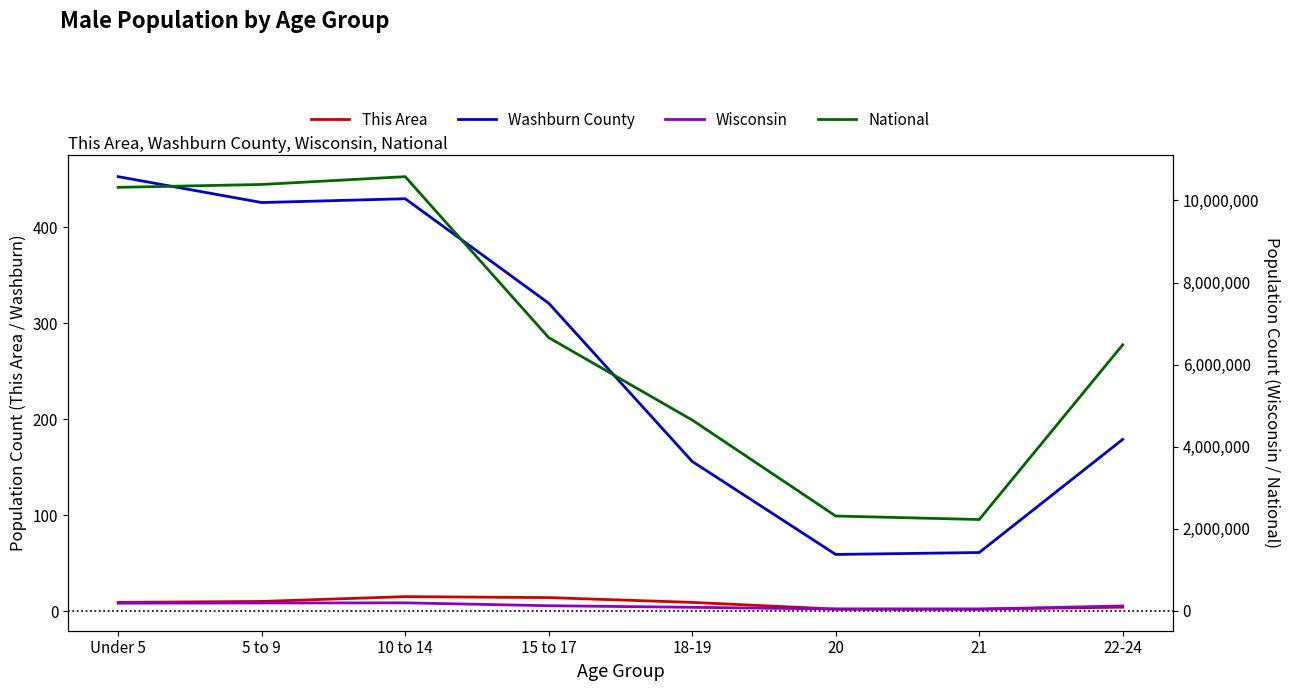

Is this an area chart (filled region under the line)?

No